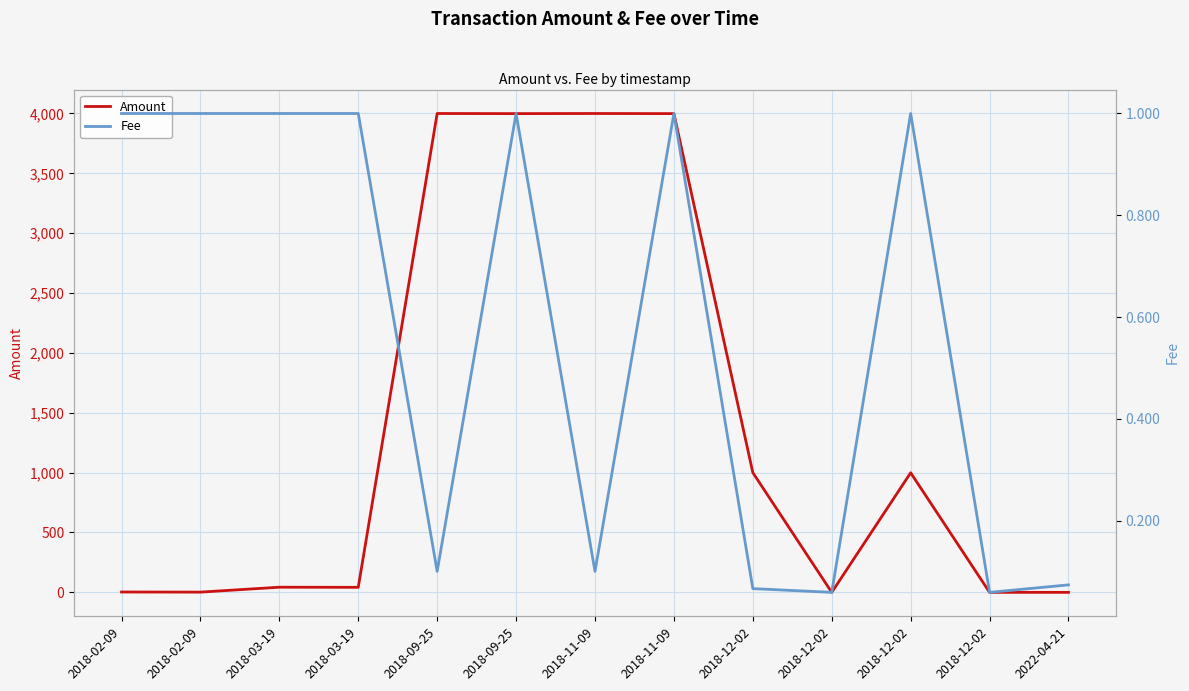

True or false: Amount has a value of 0.0 at 2018-12-02.

True